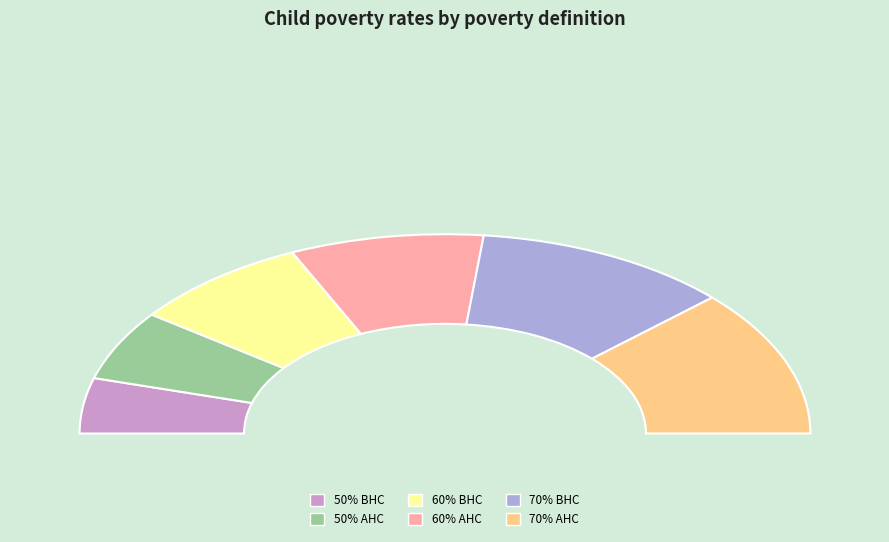

Does 70% BHC account for over 50% of the chart?

No